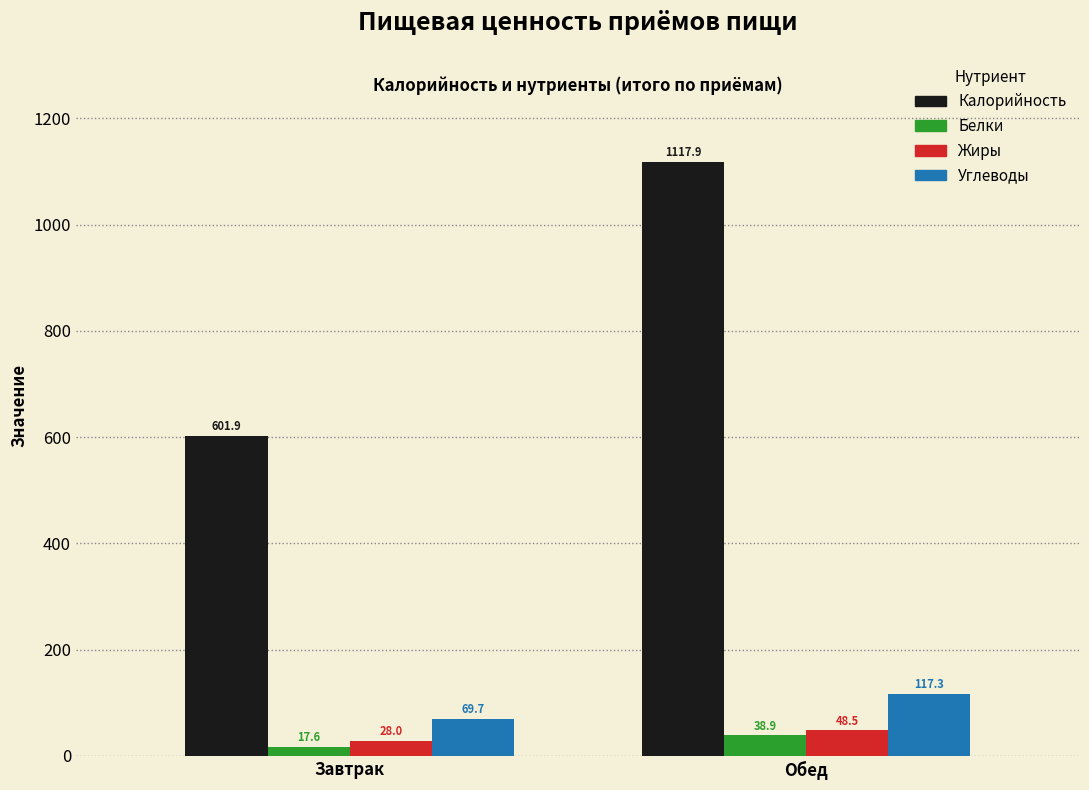

Reading left to right, extract all data points from this chart.

Калорийность: 601.9	1117.9
Белки: 17.6	38.9
Жиры: 28.0	48.5
Углеводы: 69.7	117.3